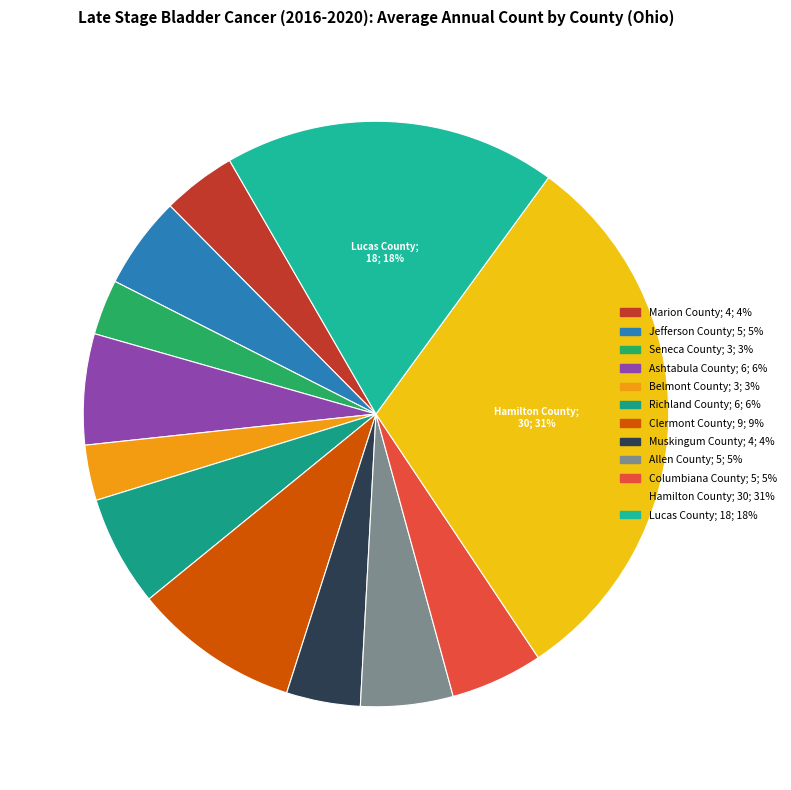

How many segments does this pie chart have?

12